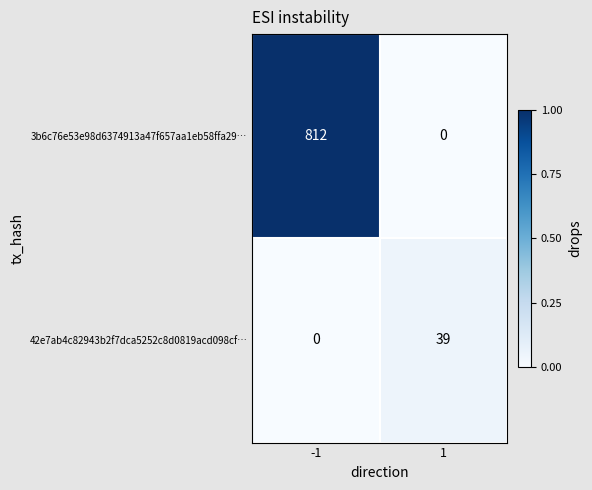

Which series has the largest total across all categories?

3b6c76e53e98d6374913a47f657aa1eb58ffa29…